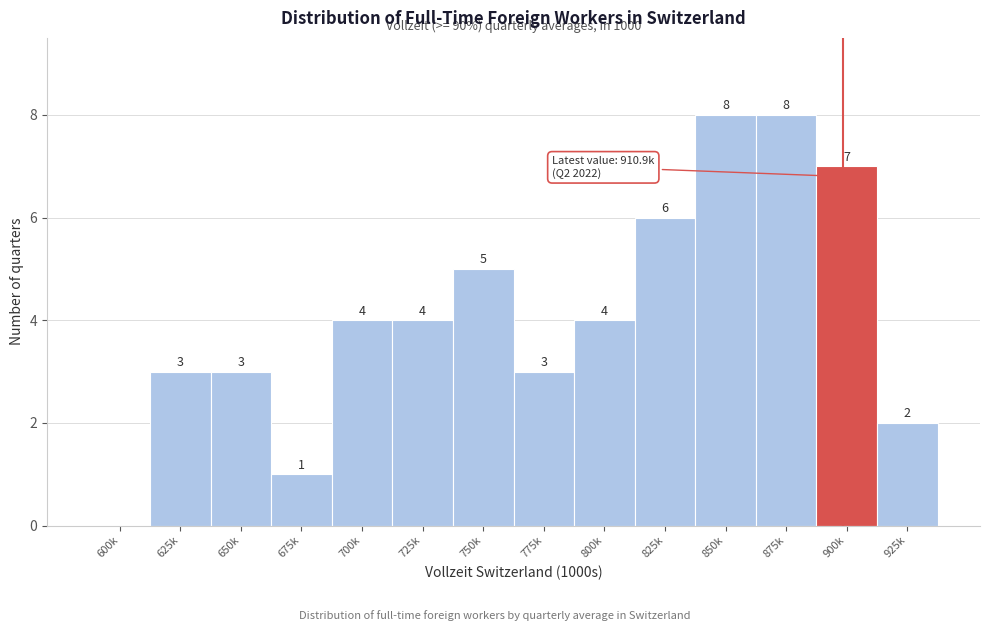

Reading right to left, what are all the values shown in this chart?

925k=2	900k=7	875k=8	850k=8	825k=6	800k=4	775k=3	750k=5	725k=4	700k=4	675k=1	650k=3	625k=3	600k=0